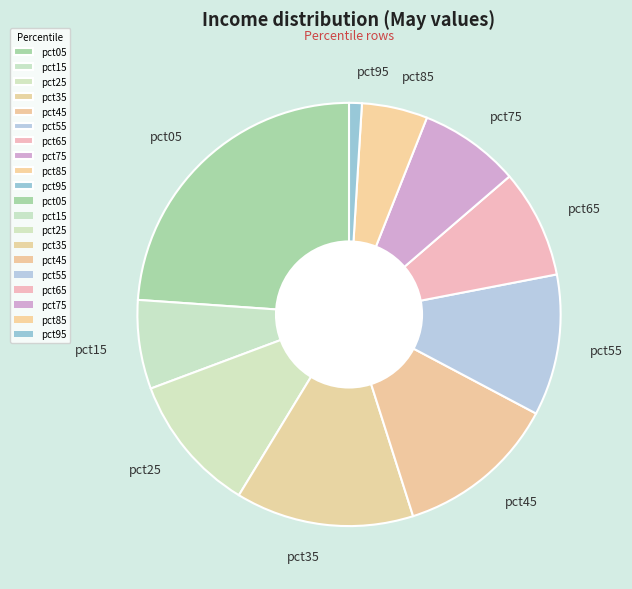

How many slices are in this pie chart?

10